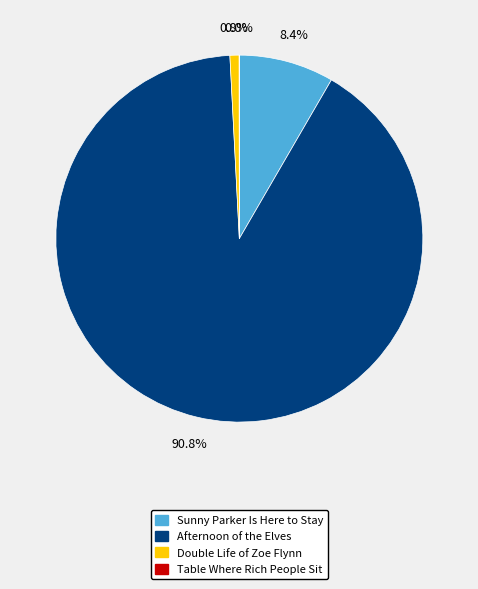

To the nearest percent, what percentage of the pie is Double Life of Zoe Flynn?

1%